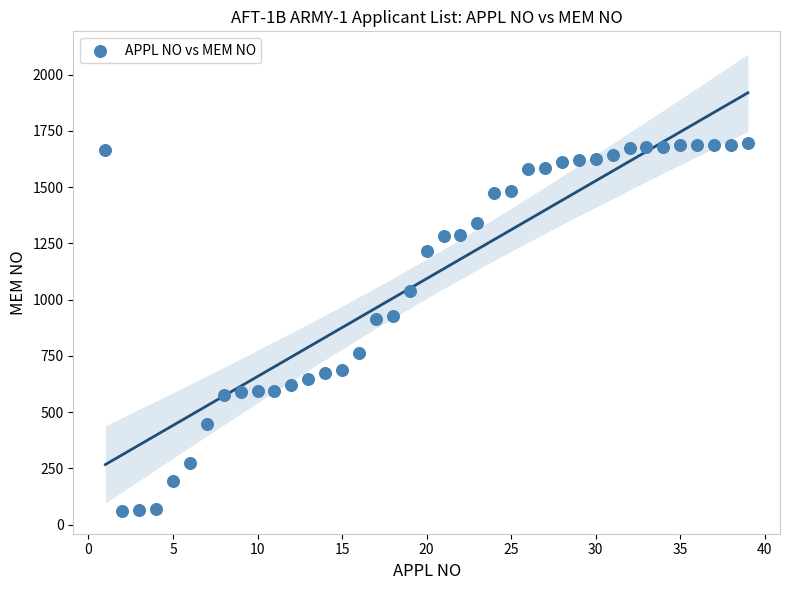

What is the range of X values (max minus min)?

38